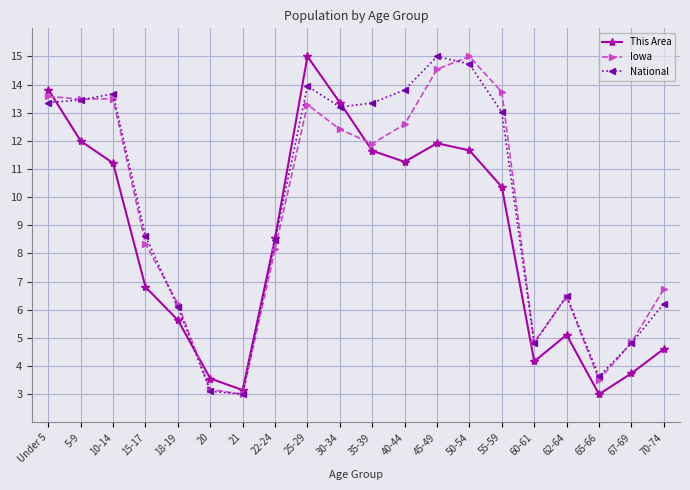

How many lines are shown in the chart?

3